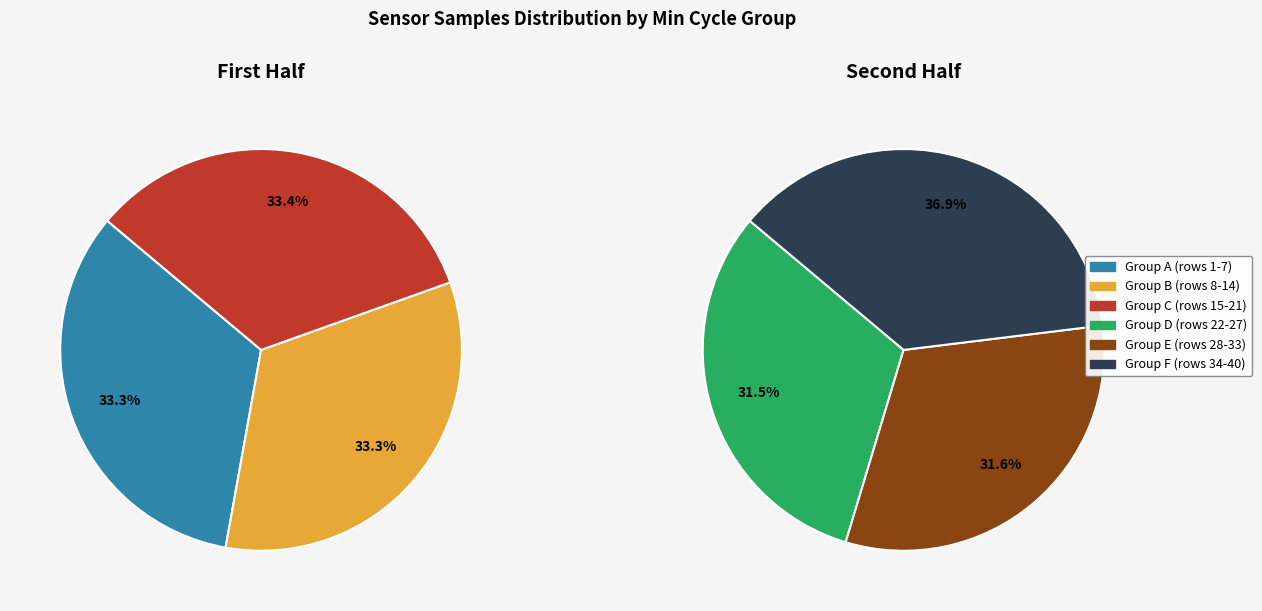

Does 27 account for over 50% of the chart?

No